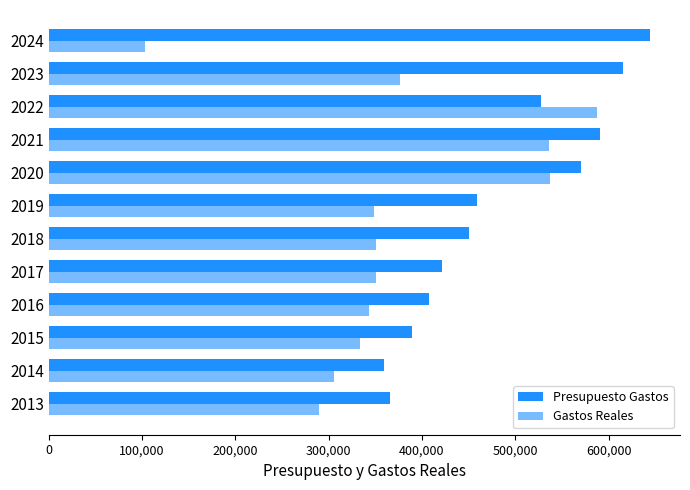

How many distinct data groups are displayed?

2